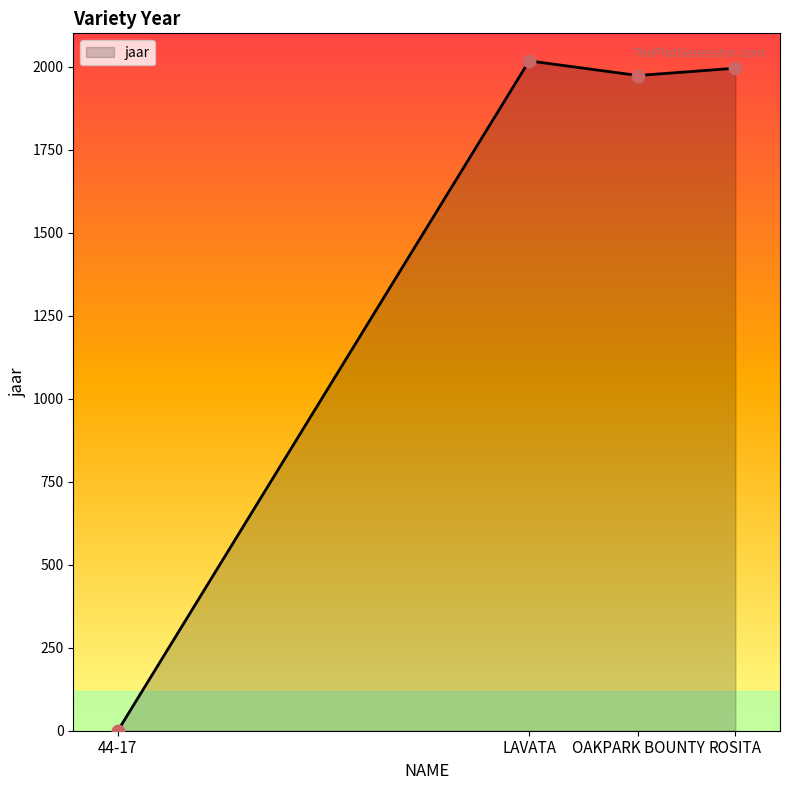

What is the change in value from 44-17 to LAVATA?

+2017